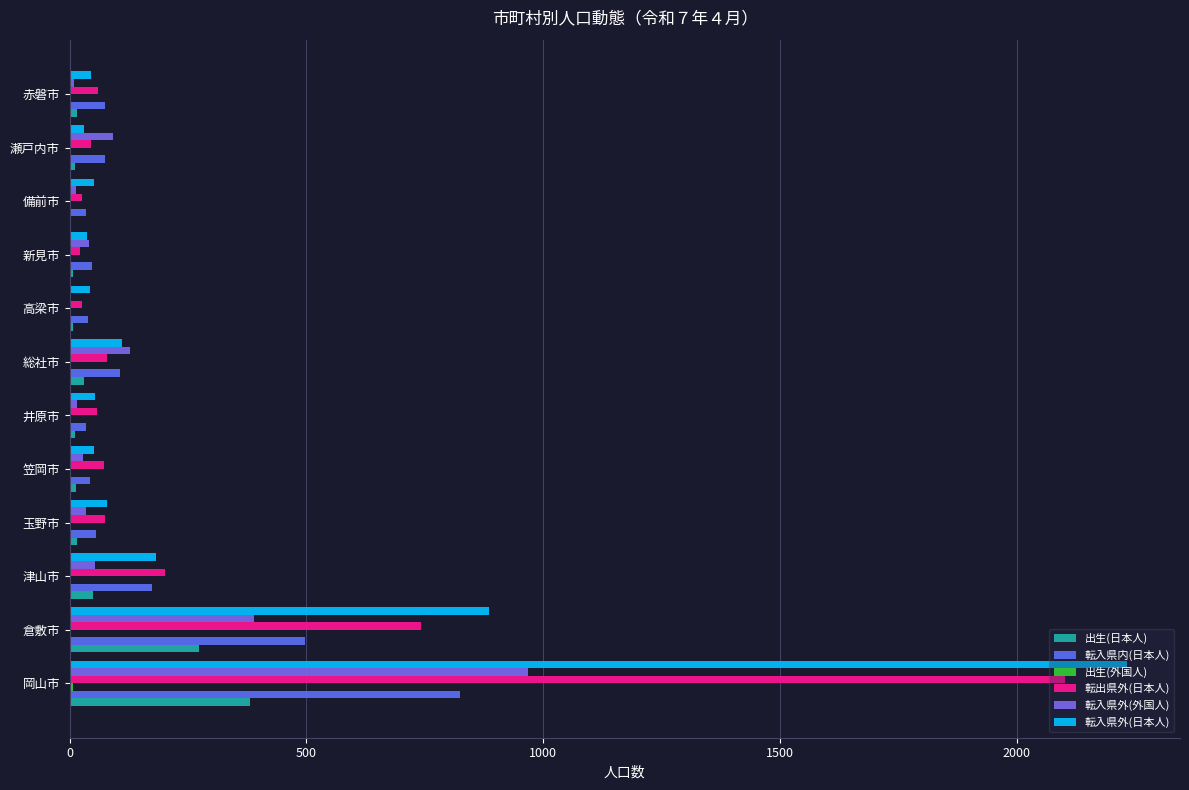

Which series has the widest spread of values?

転入県外(日本人)